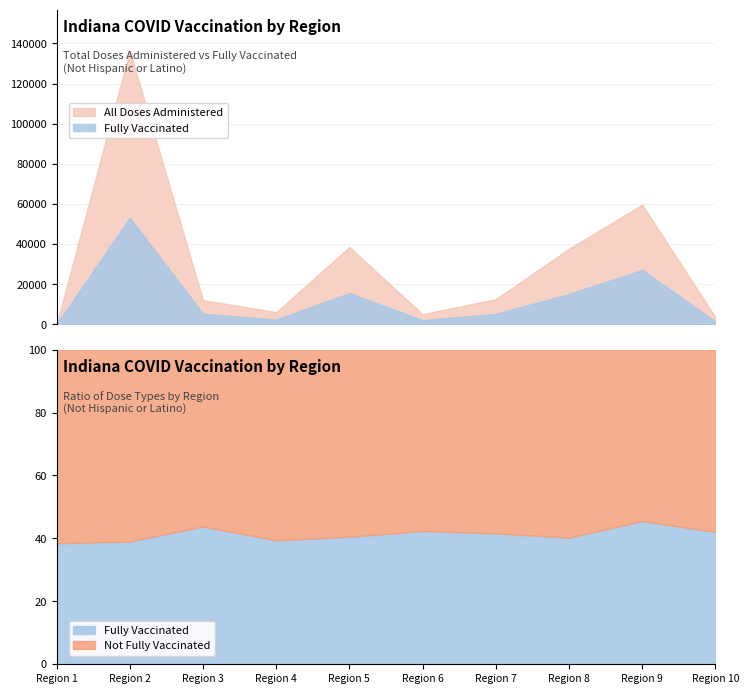

How many data points does each series have?

10